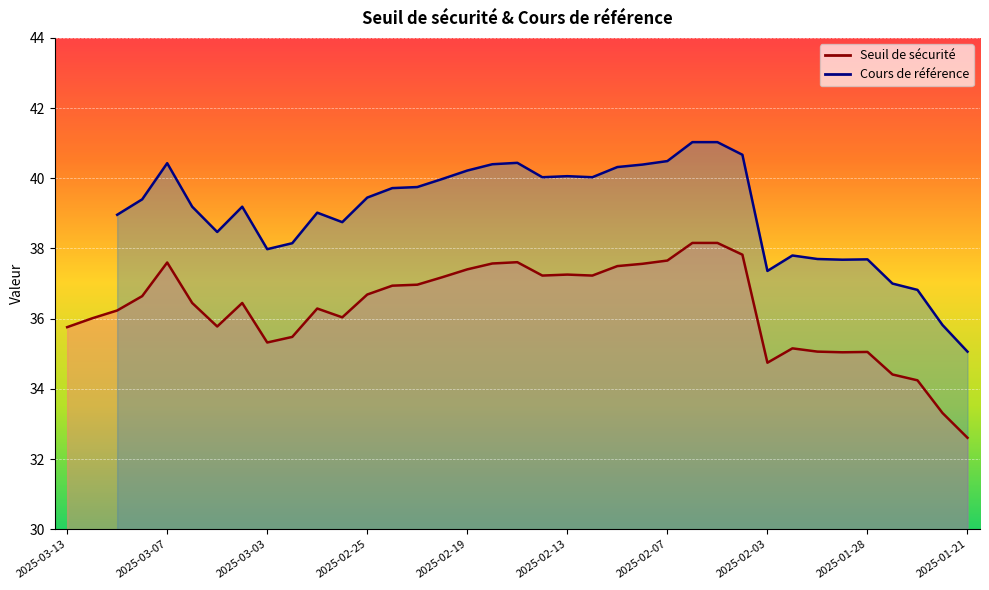

What is the difference between the second highest and second lowest values?

4.8